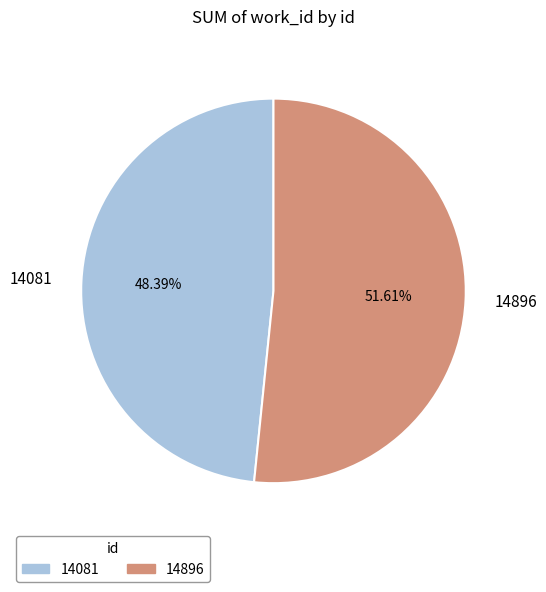

The 14081 slice represents 54% of the pie. True or false?

False